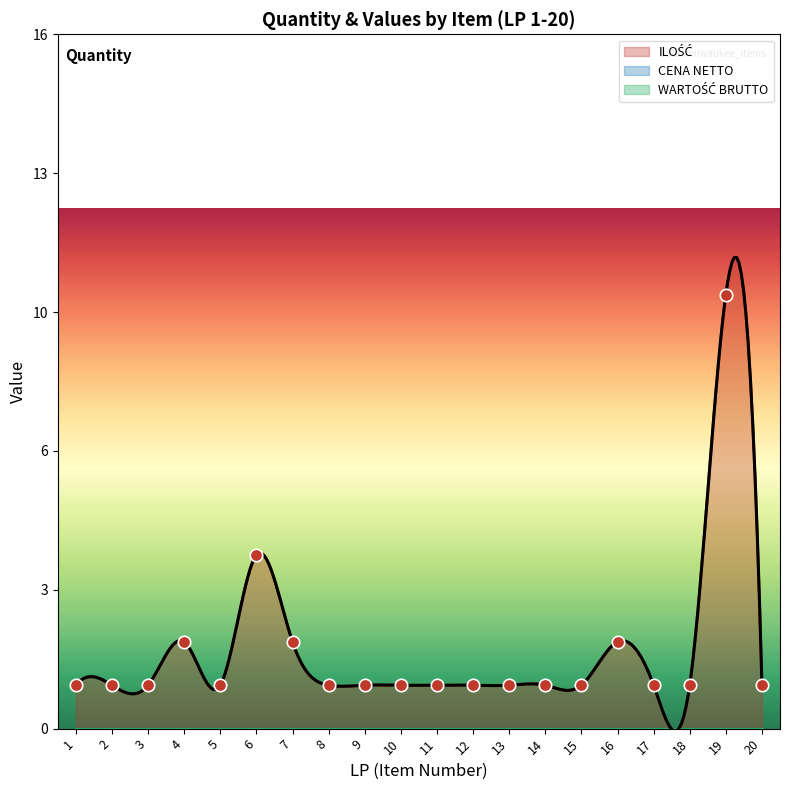

Which series contains the highest Y value?

ILOŚĆ